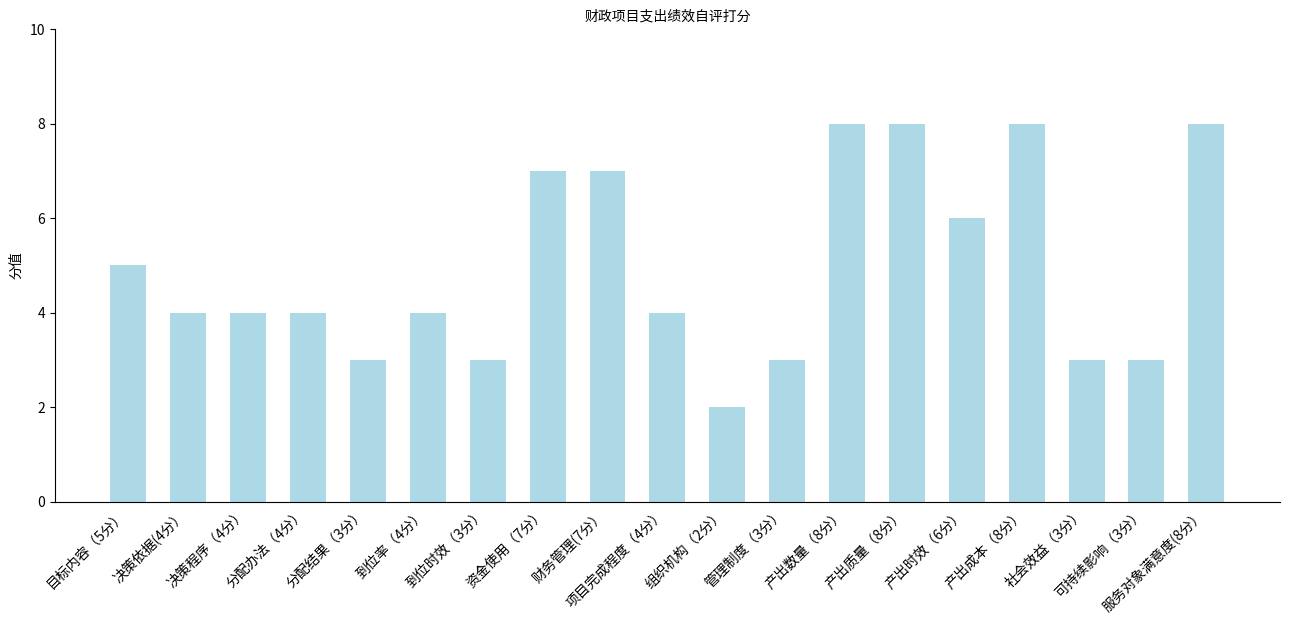

How many categories are shown in the chart?

19